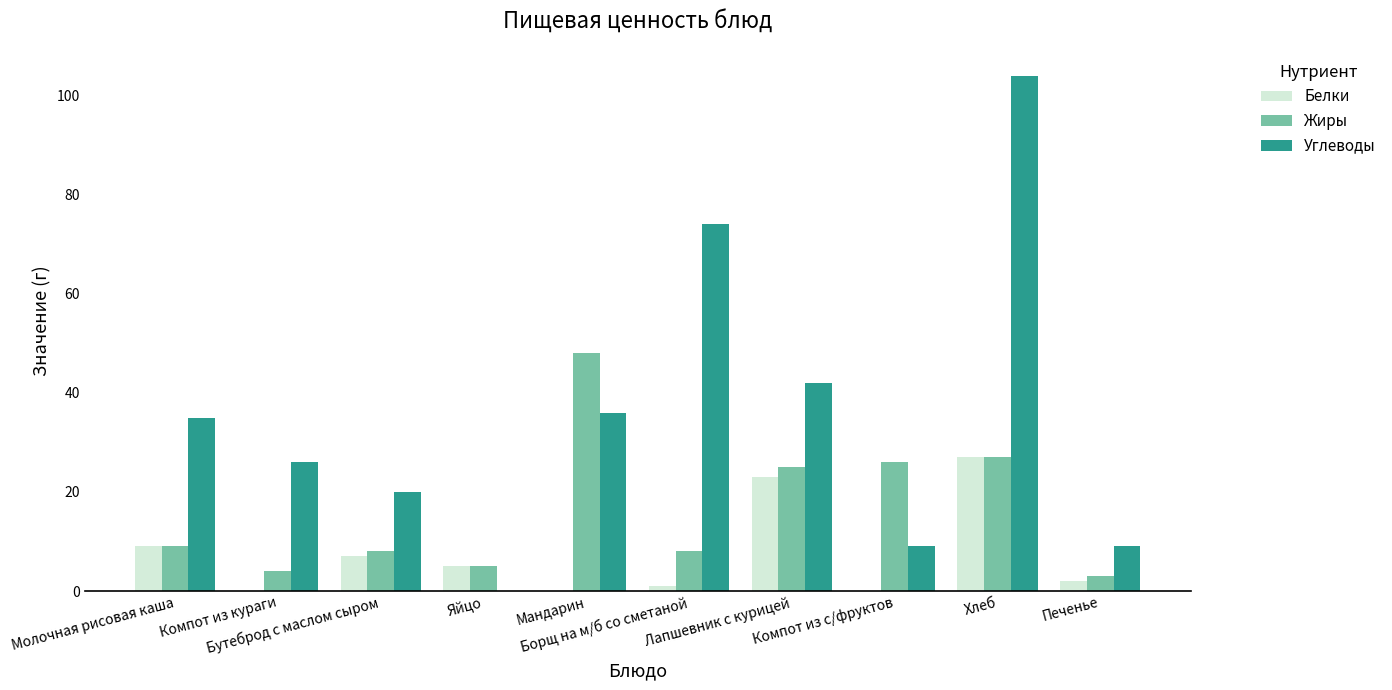

Reading left to right, what are all the values shown in this chart?

Белки: 9	0	7	5	0	1	23	0	27	2
Жиры: 9	4	8	5	48	8	25	26	27	3
Углеводы: 35	26	20	0	36	74	42	9	104	9